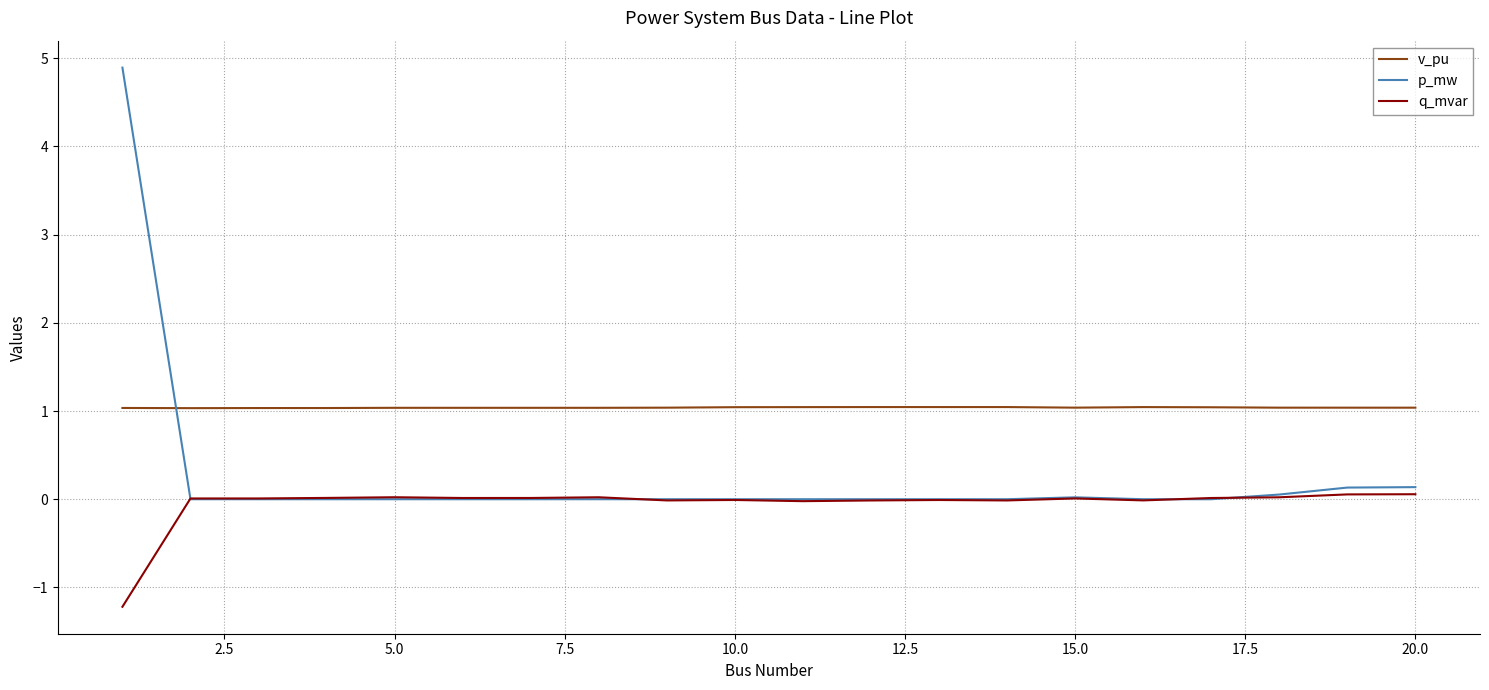

In p_mw, how many points are lower than both neighbors (excluding endpoints)?

6